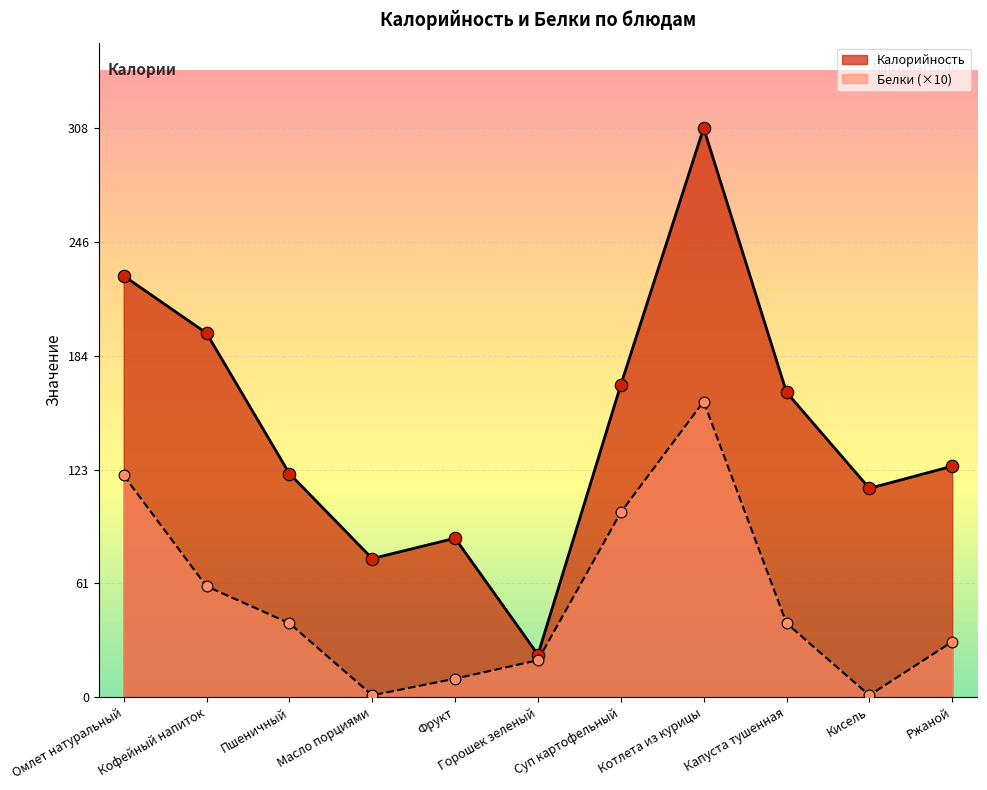

At how many categories does at least one series exceed 127?

5